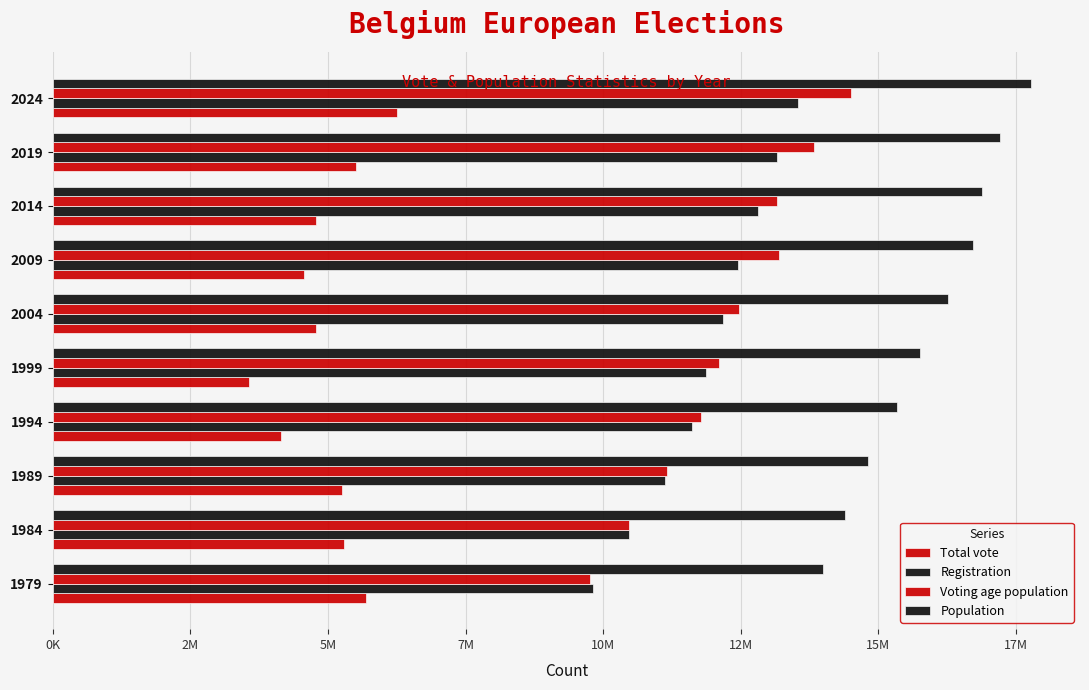

What is the value of the Voting age population bar at the 7th from the left?

13188512